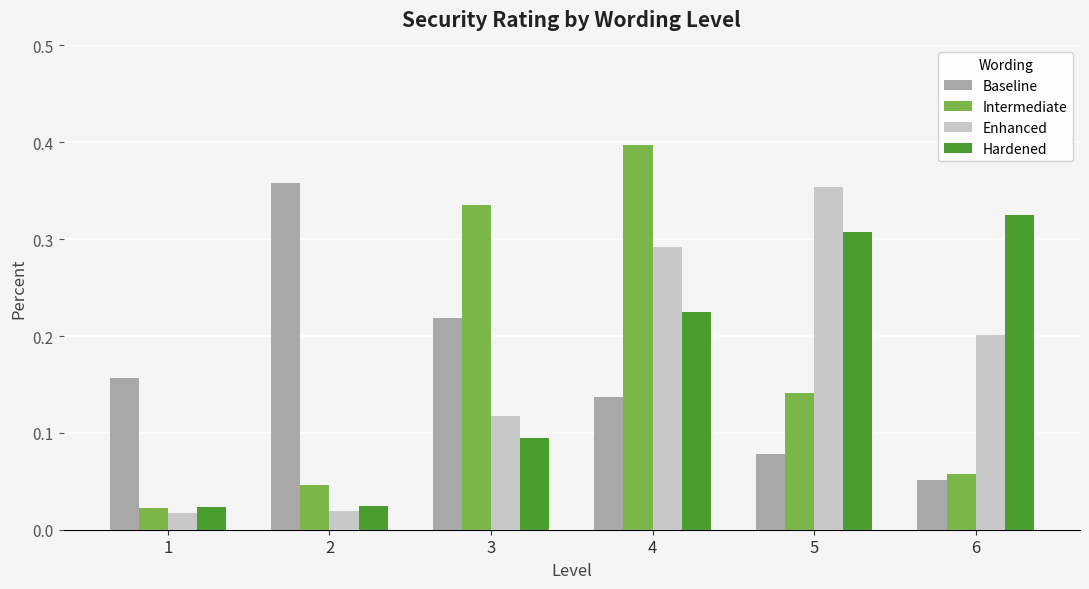

At which label does Enhanced reach its peak?

5